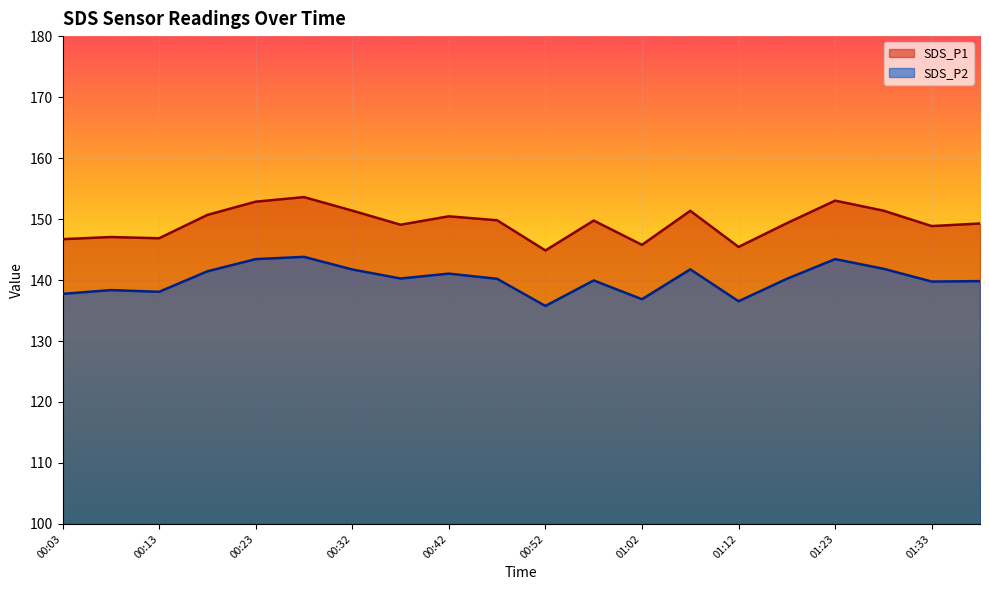

At how many categories does at least one series exceed 149?

13